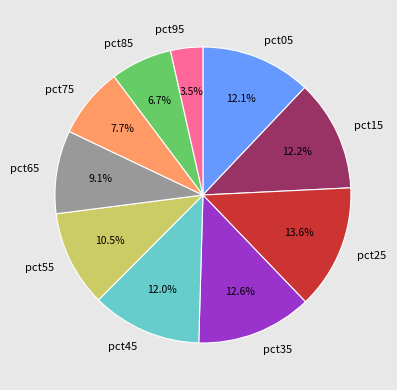

Is there a majority slice in this chart?

No